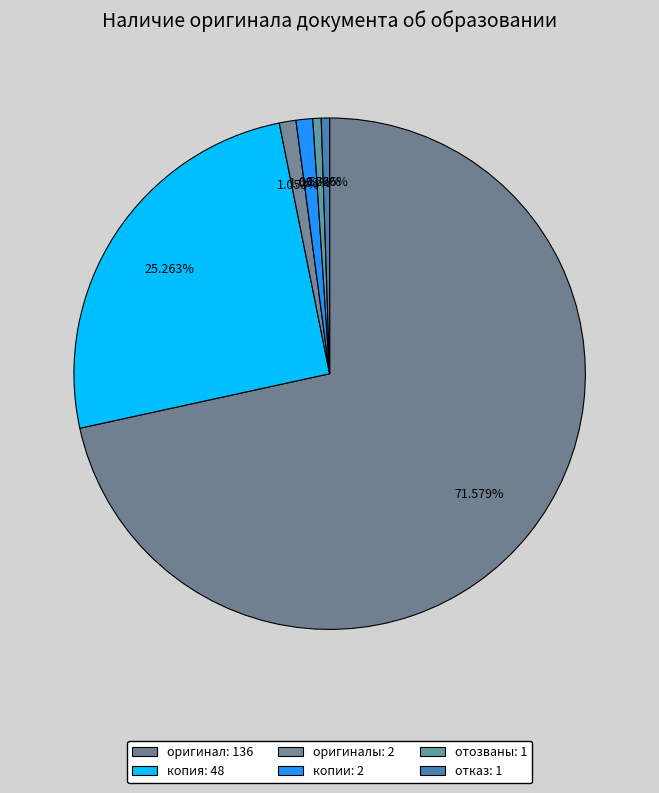

How many segments does this pie chart have?

6